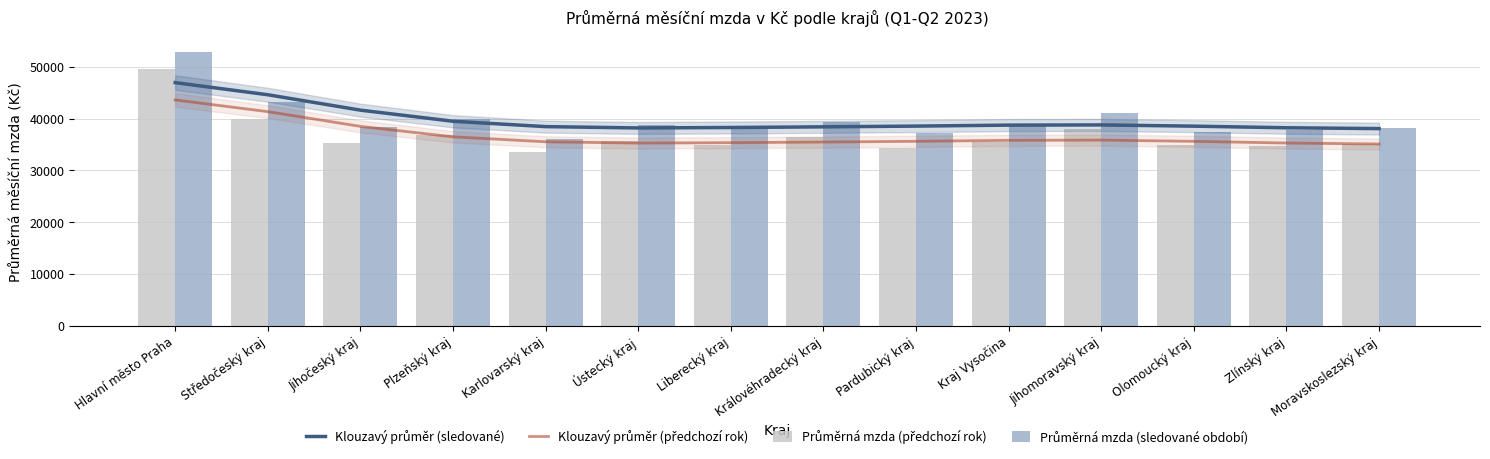

Which category has the highest value in the Klouzavý průměr (předchozí rok) series?

Hlavní město Praha